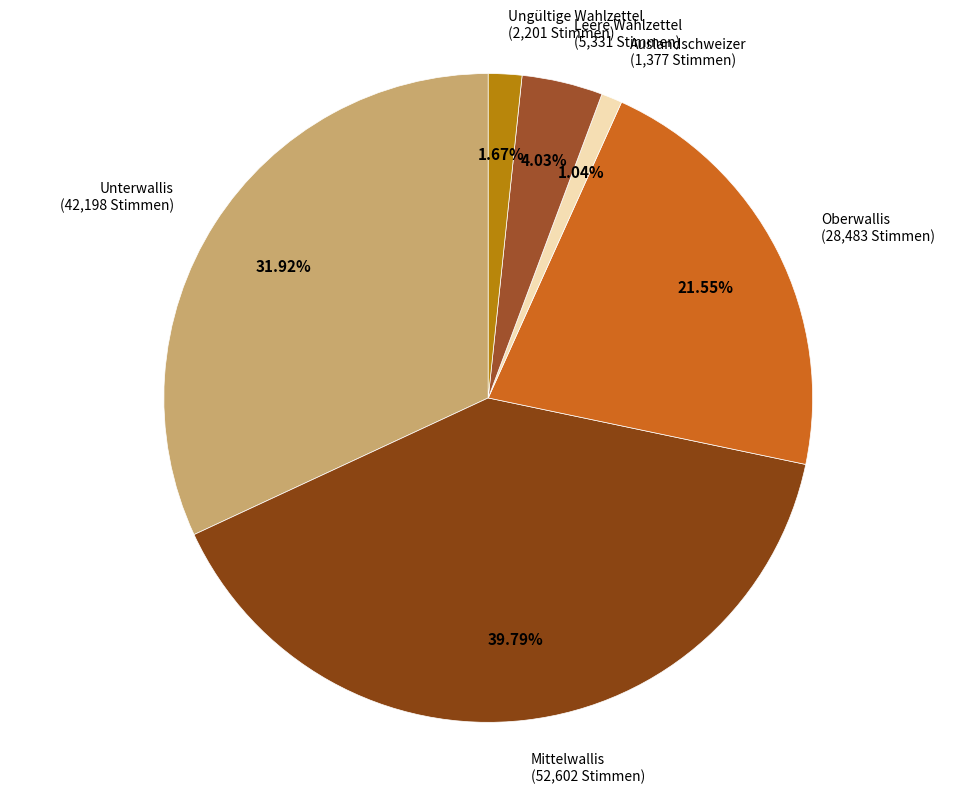

Which category has the biggest portion of the pie?

Mittelwallis